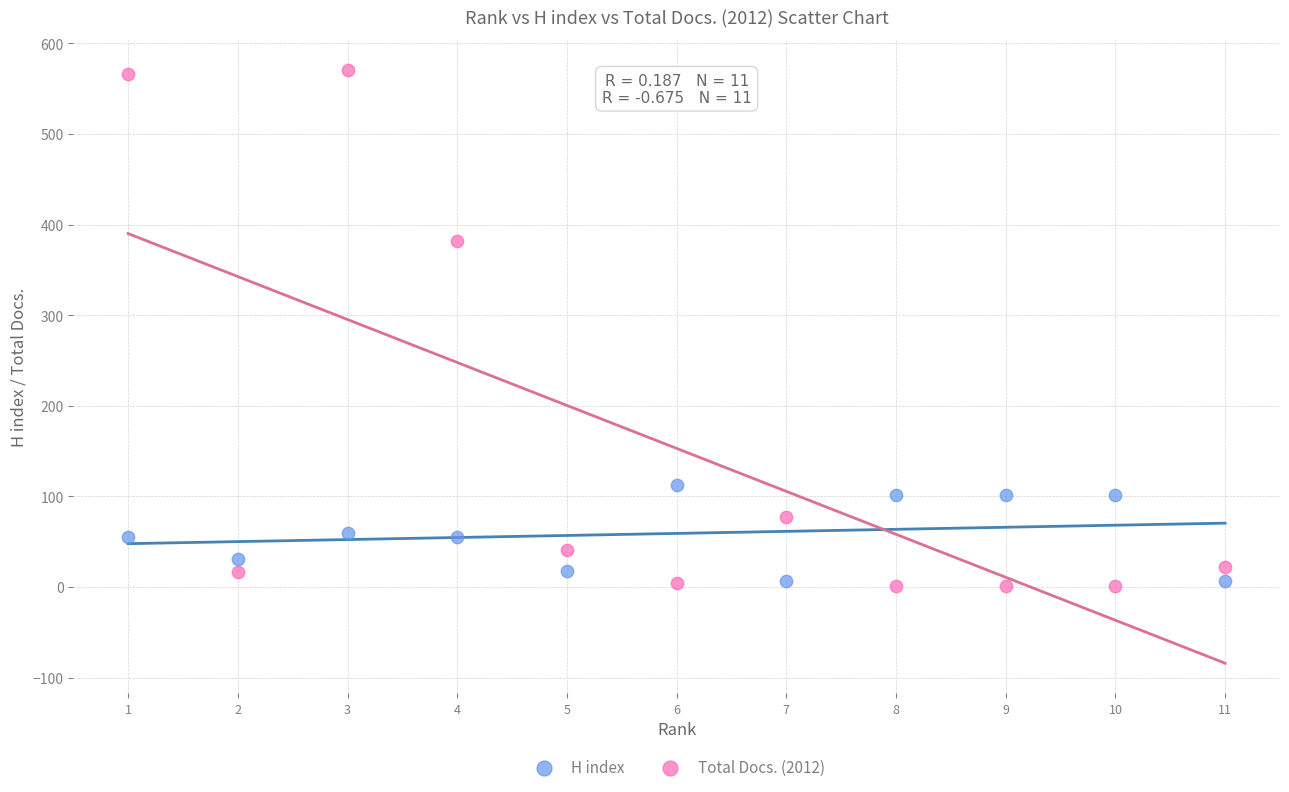

Across all series, what Y value is closest to 286?

382